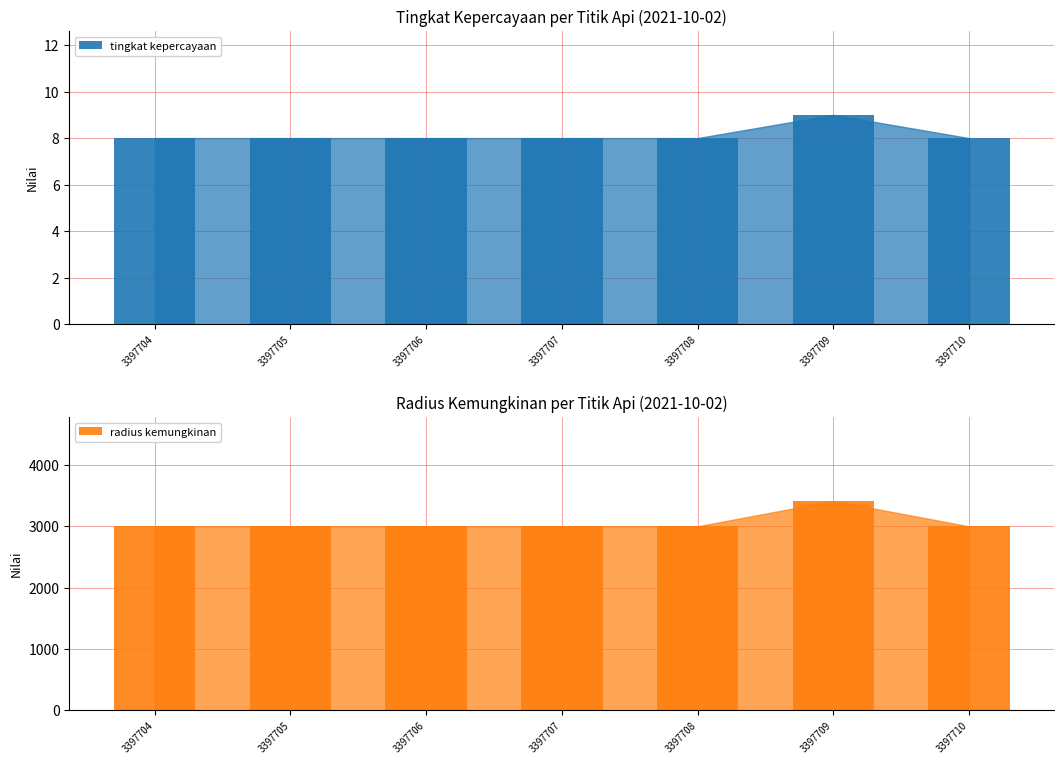

Is it true that radius kemungkinan equals 4248 at 3397704?

False